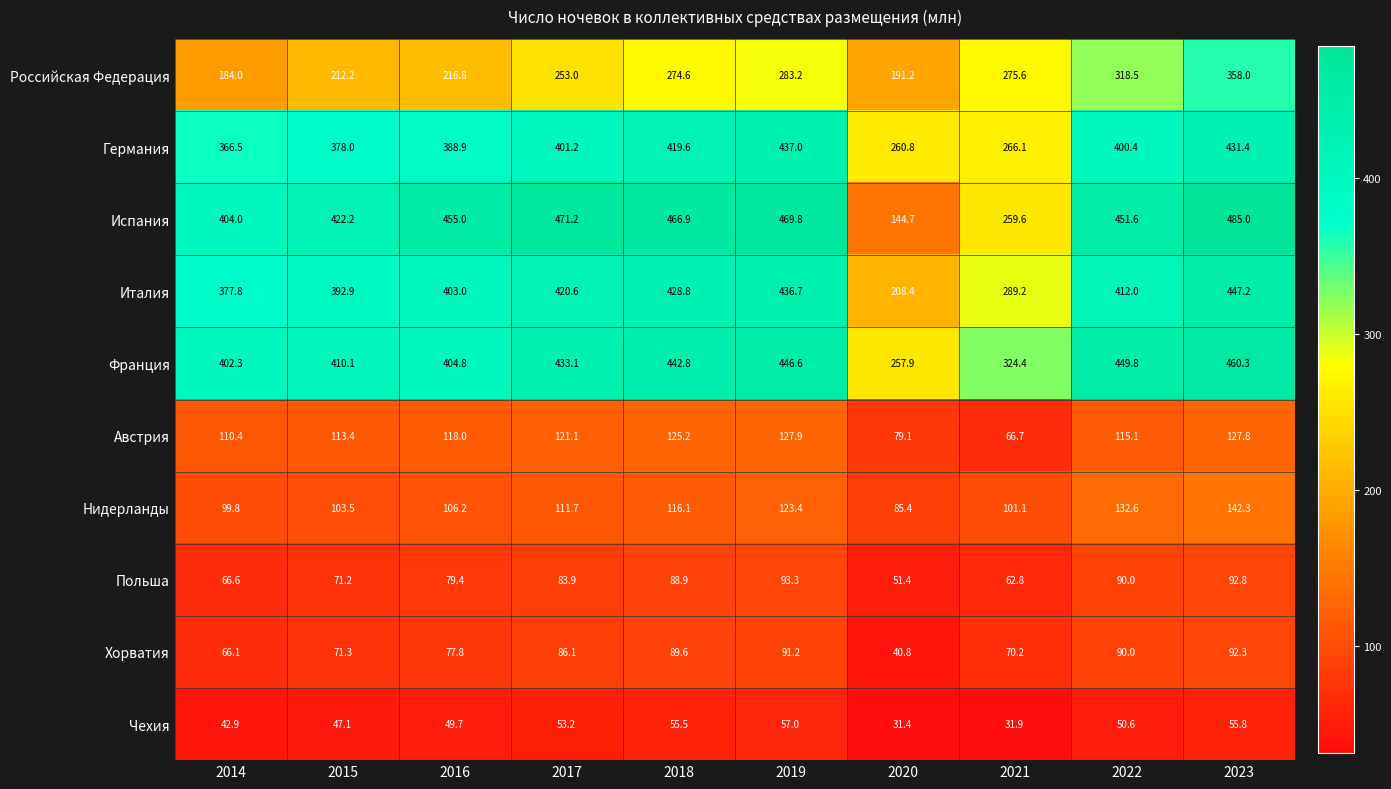

True or false: Польша has a value of 43.6 at 2015.

False